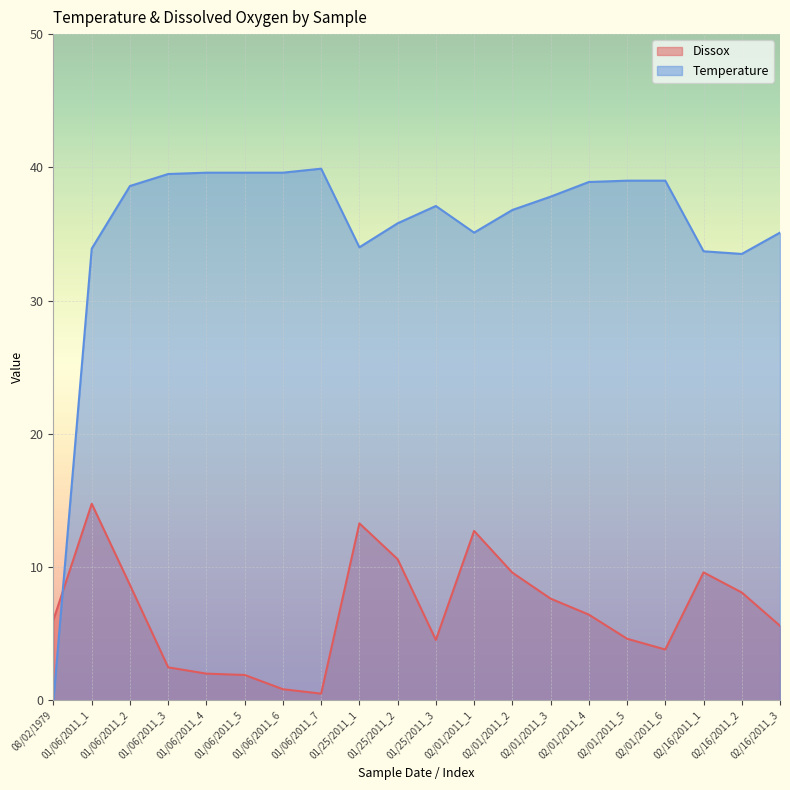

Reading left to right, list all the values displayed in this chart.

Dissox: 6.0	14.8	8.7	2.5	2.0	1.9	0.8	0.5	13.3	10.6	4.5	12.7	9.6	7.6	6.4	4.6	3.8	9.6	8.1	5.6
Temperature: 0.0	33.9	38.6	39.5	39.6	39.6	39.6	39.9	34.0	35.8	37.1	35.1	36.8	37.8	38.9	39.0	39.0	33.7	33.5	35.1